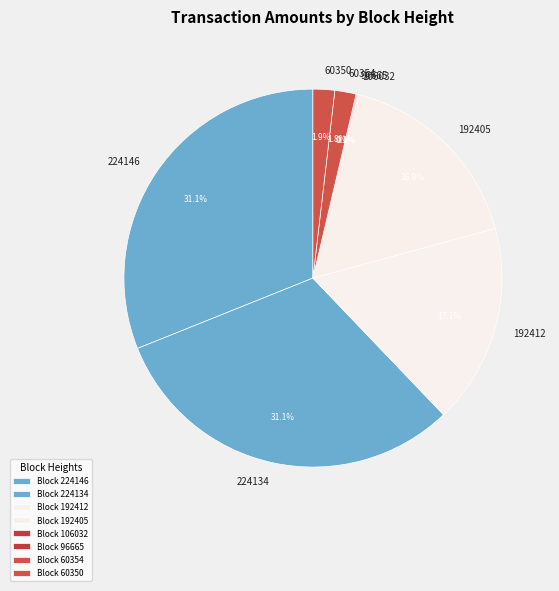

To the nearest percent, what percentage of the pie is 60350?

2%